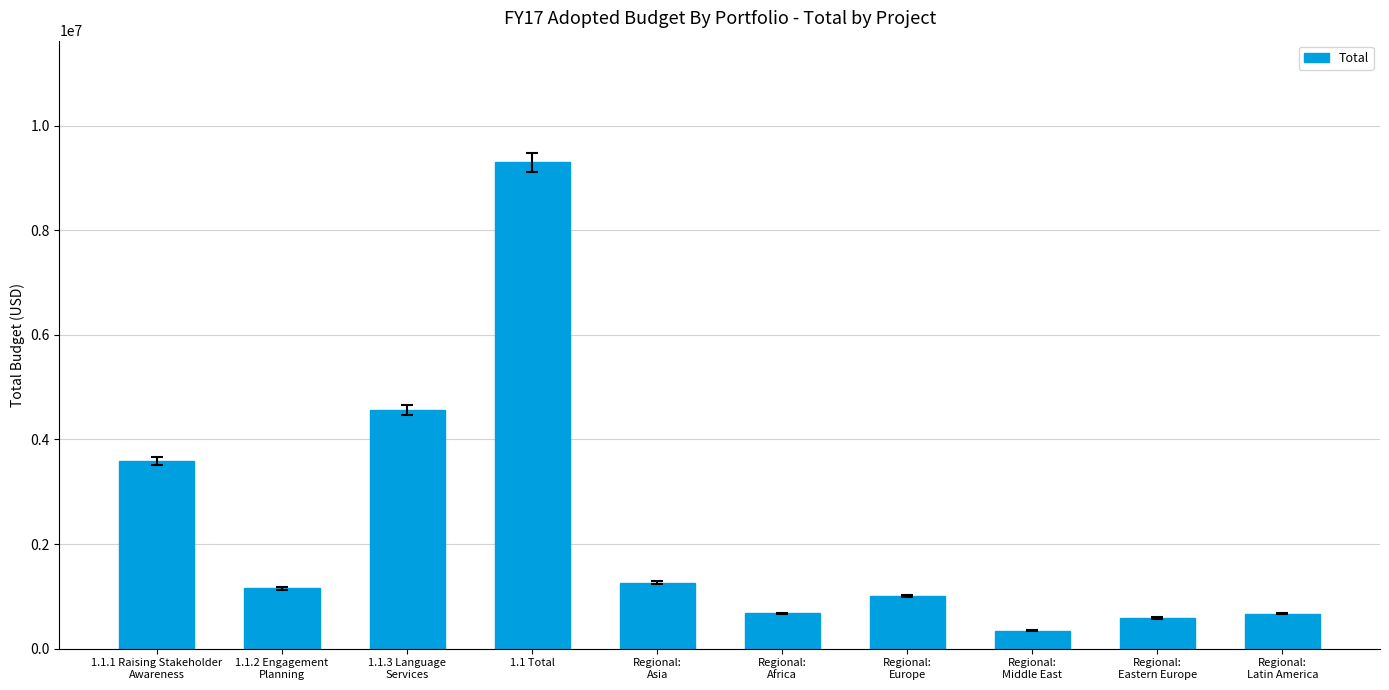

What is the label of the 3rd bar from the left?

1.1.3 Language
Services